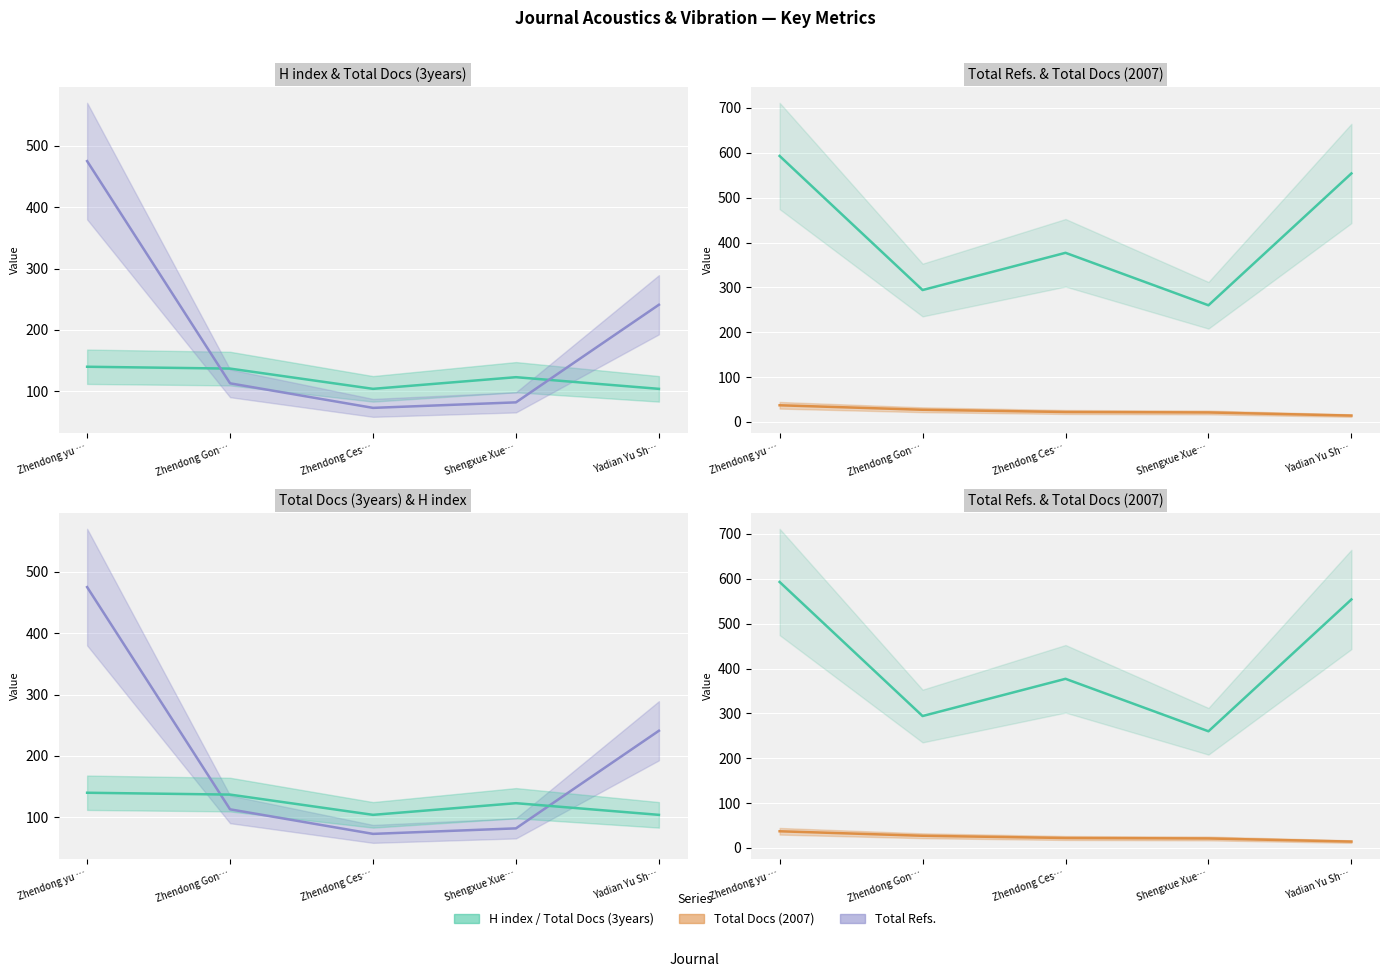

Reading left to right, list all the values displayed in this chart.

H index: 140	137	104	123	104
Total Docs. (3years): 475	113	73	82	241
Total Refs.: 593	294	377	260	554
Total Docs. (2007): 37	27	22	21	14